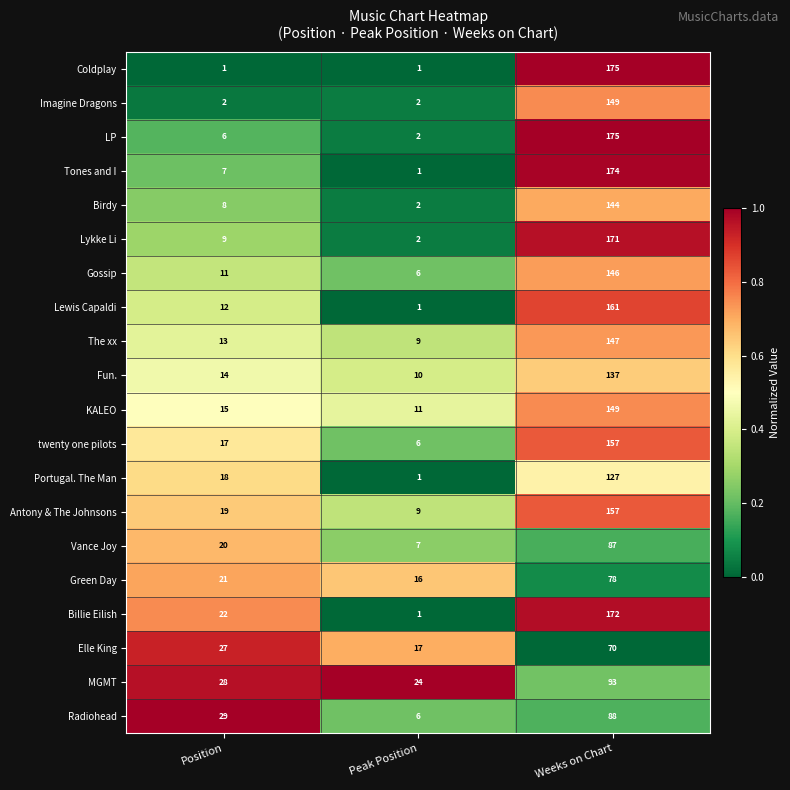

Rank the categories by Portugal. The Man value from highest to lowest.

Weeks on Chart, Position, Peak Position